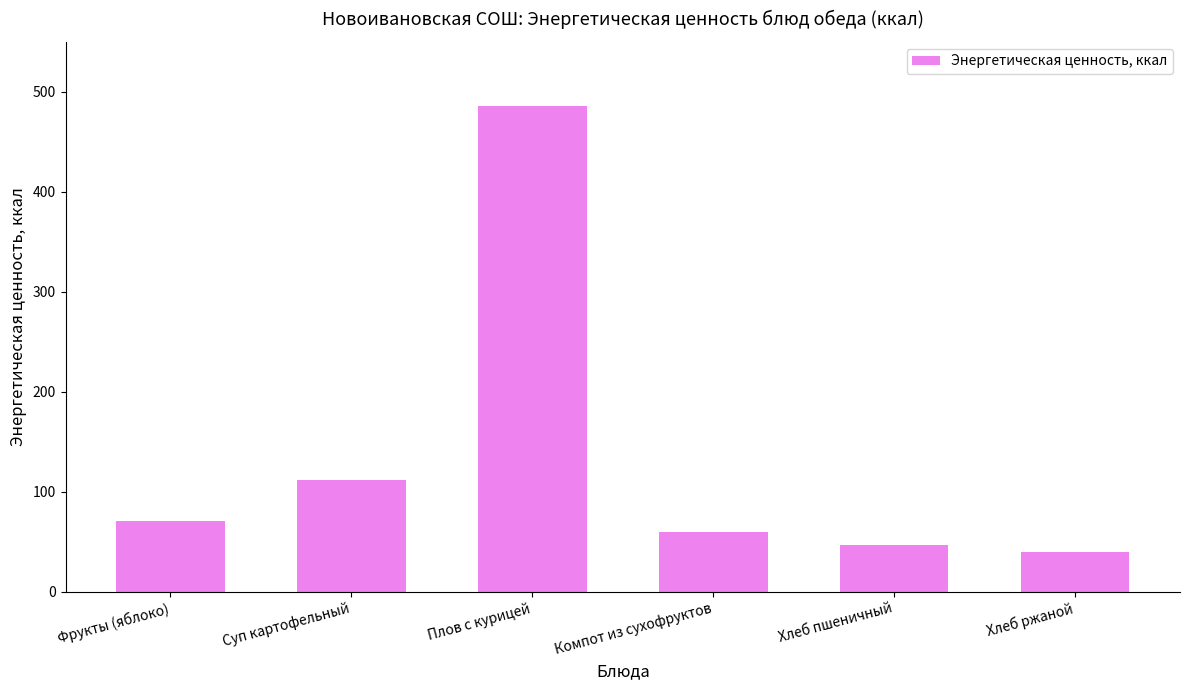

Are the bars grouped side by side (vs. stacked)?

No